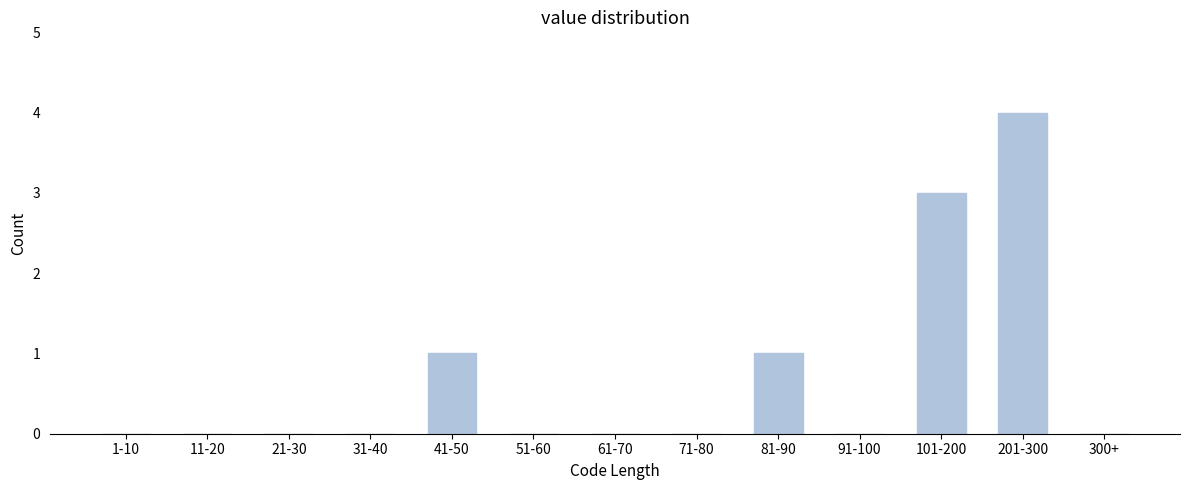

The value at 51-60 is 0. True or false?

True